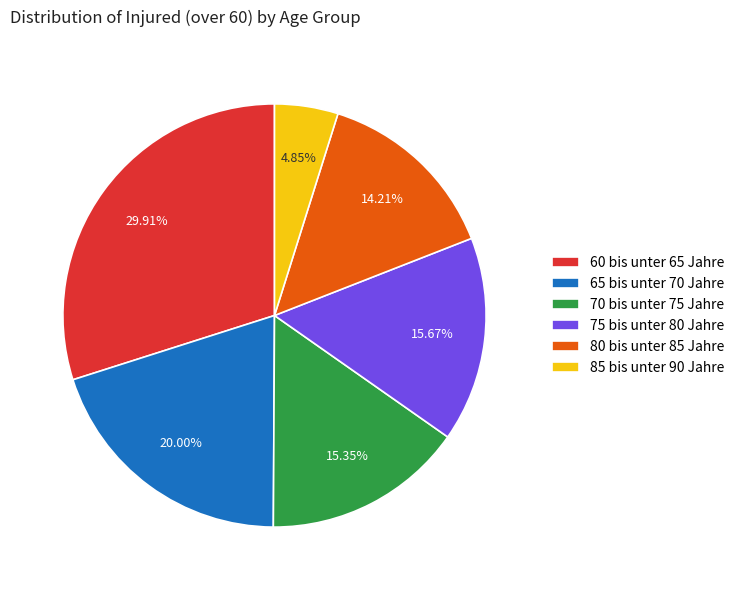

How many segments does this pie chart have?

6